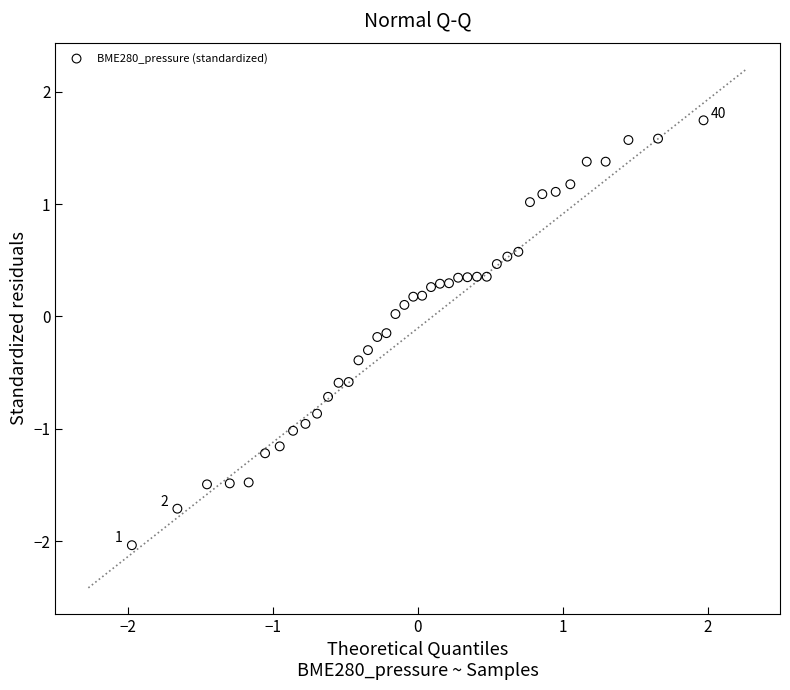

What is the range of X values (max minus min)?

3.9